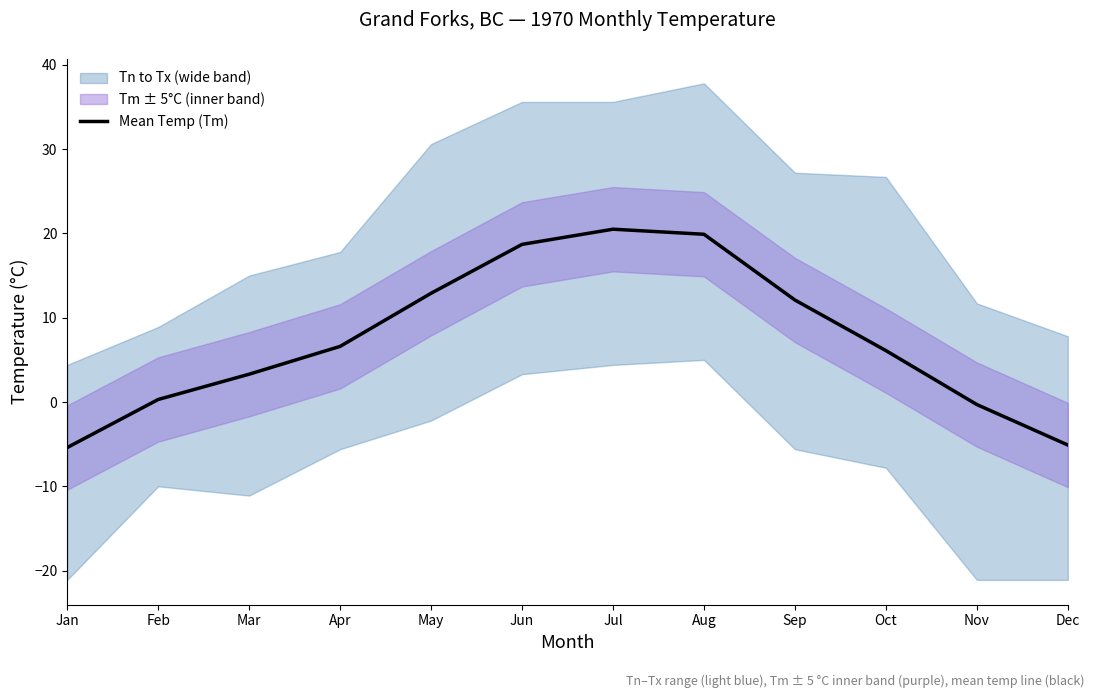

Between Jan and Feb, which is larger?

Feb